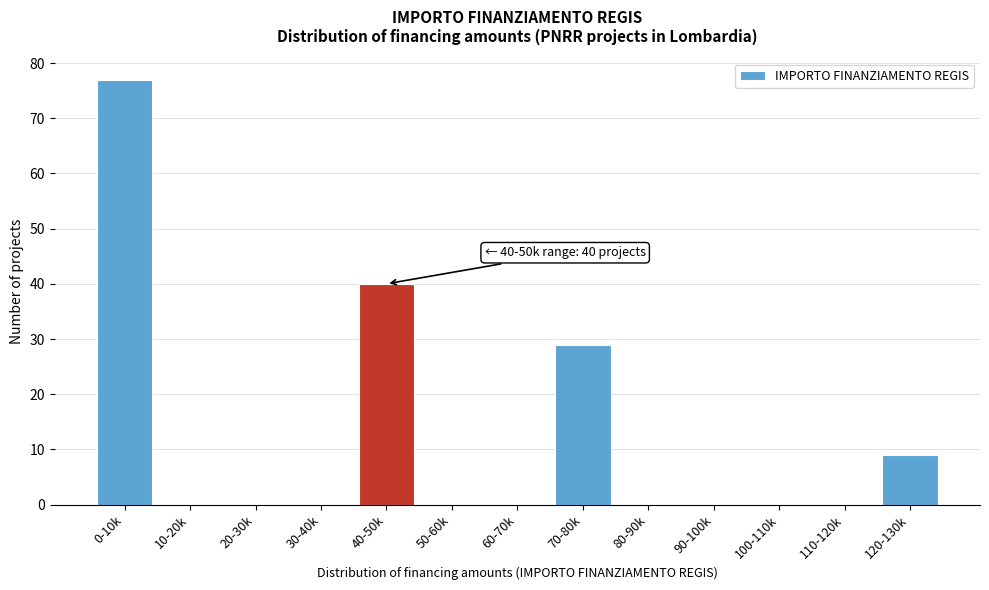

Reading left to right, extract all data points from this chart.

0-10k=77	10-20k=0	20-30k=0	30-40k=0	40-50k=40	50-60k=0	60-70k=0	70-80k=29	80-90k=0	90-100k=0	100-110k=0	110-120k=0	120-130k=9